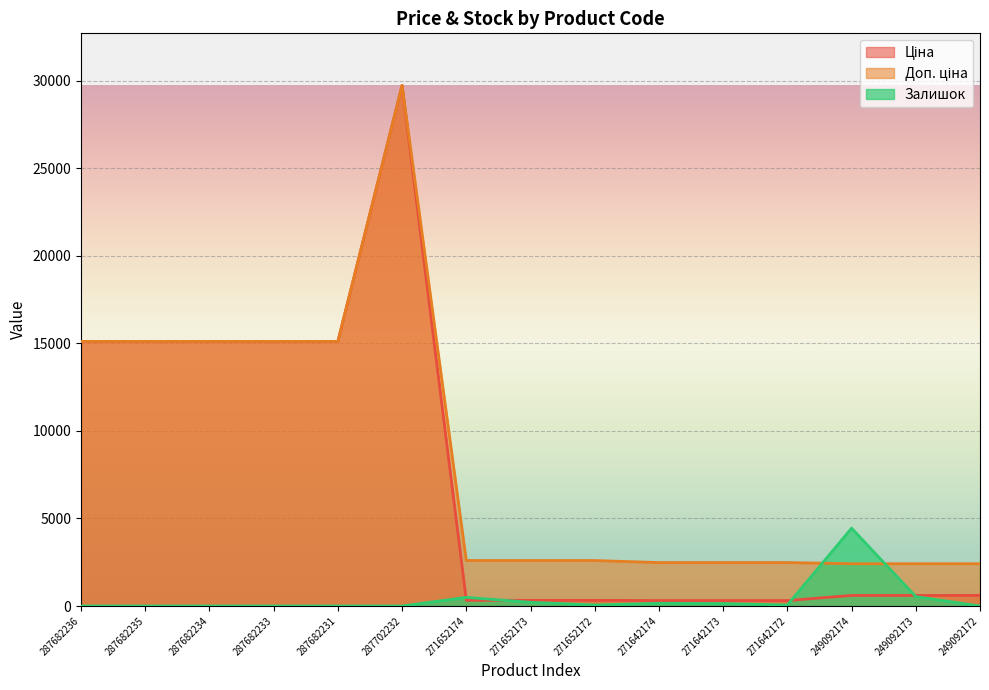

How many lines are shown in the chart?

3